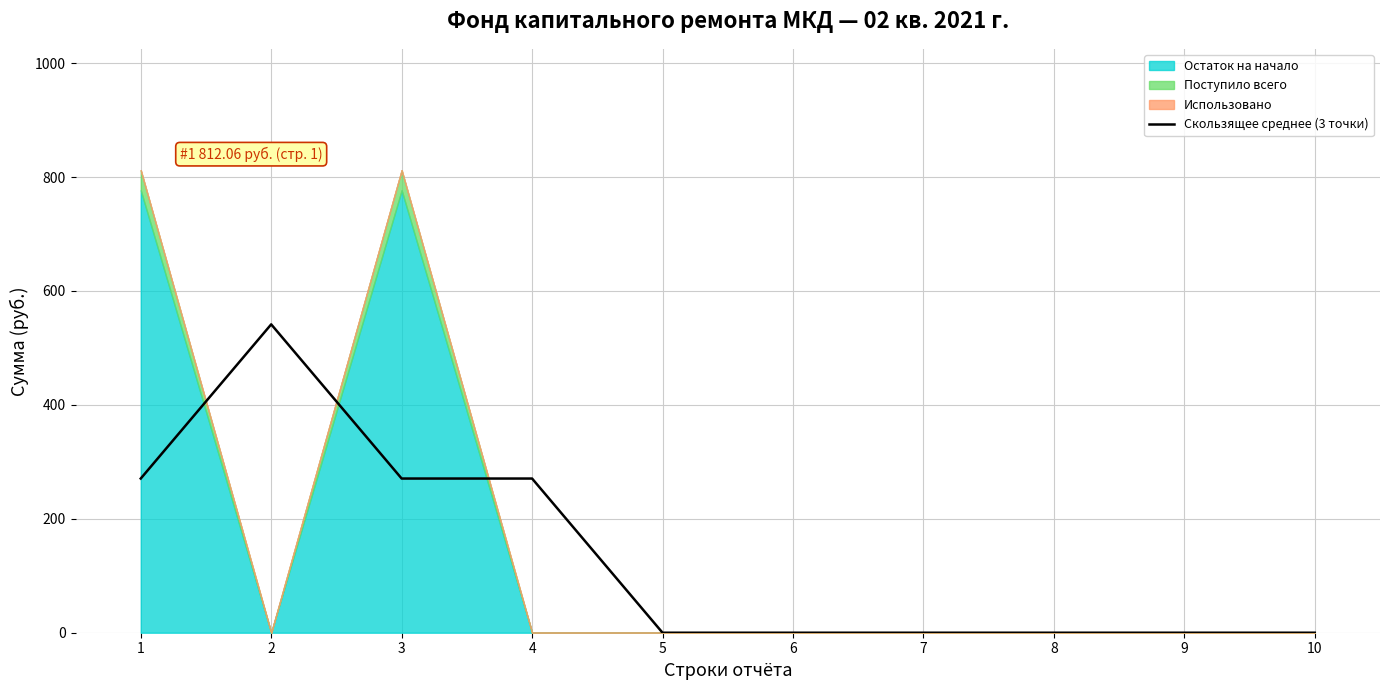

Which has a higher value, 5 or 8?

5